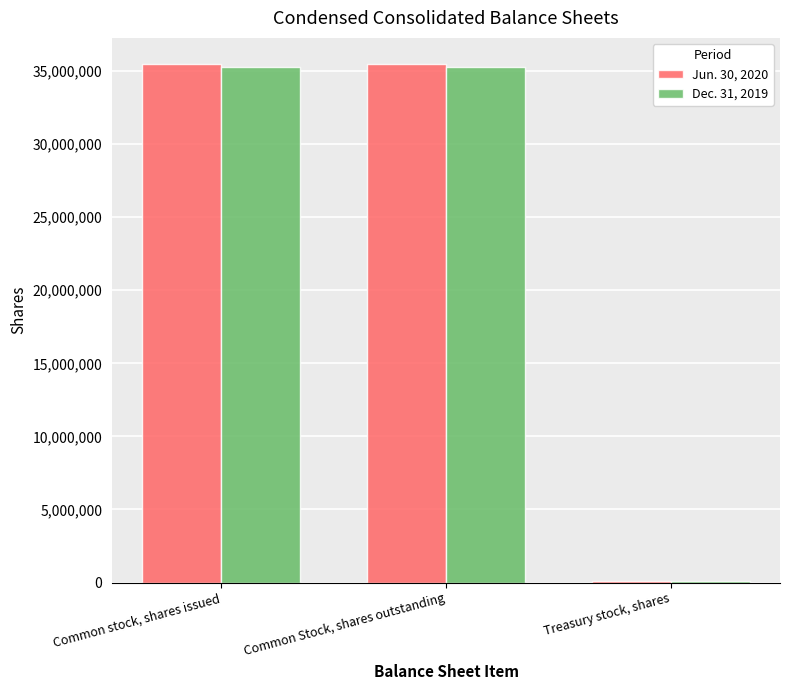

Which series has the largest range (max minus min)?

Jun. 30, 2020